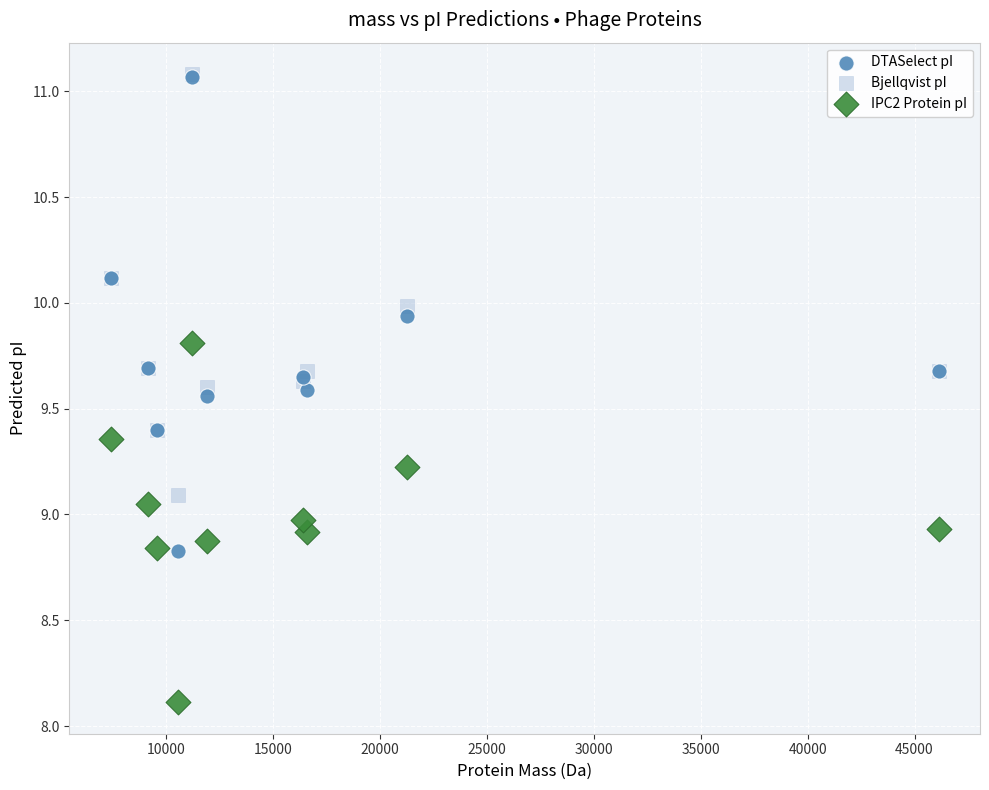

In the IPC2 Protein pI series, what Y value is closest to 8?

8.1